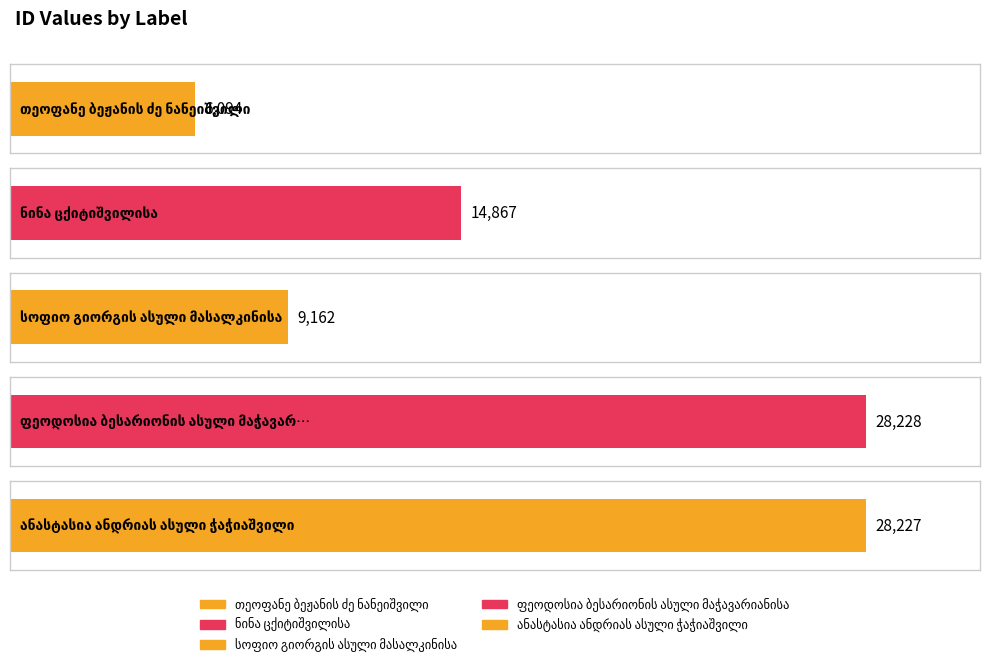

How many values exceed 14867?

2